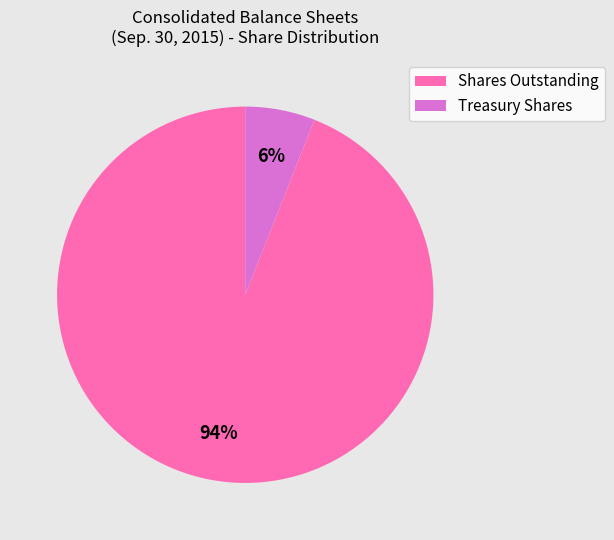

What is the smallest slice in the pie chart?

Treasury Shares